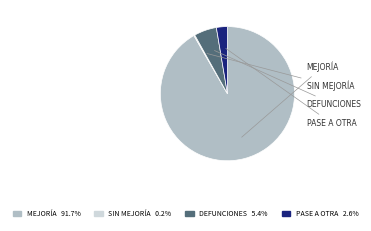

Does any single category account for the majority?

Yes